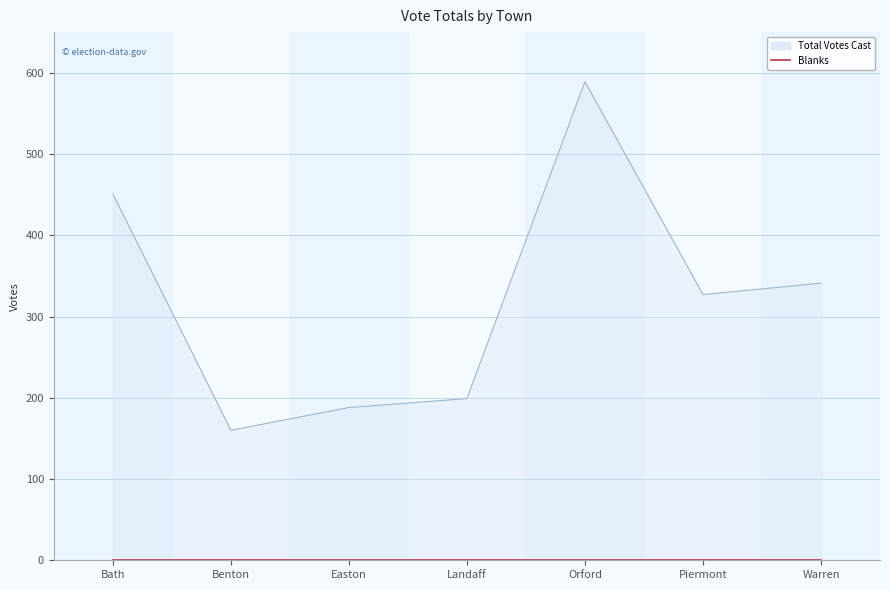

What is the label of the 1st point from the right?

Warren